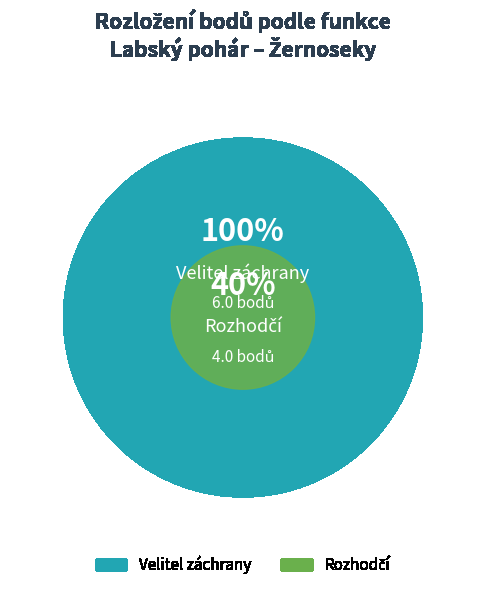

Count the number of slices in the pie.

2